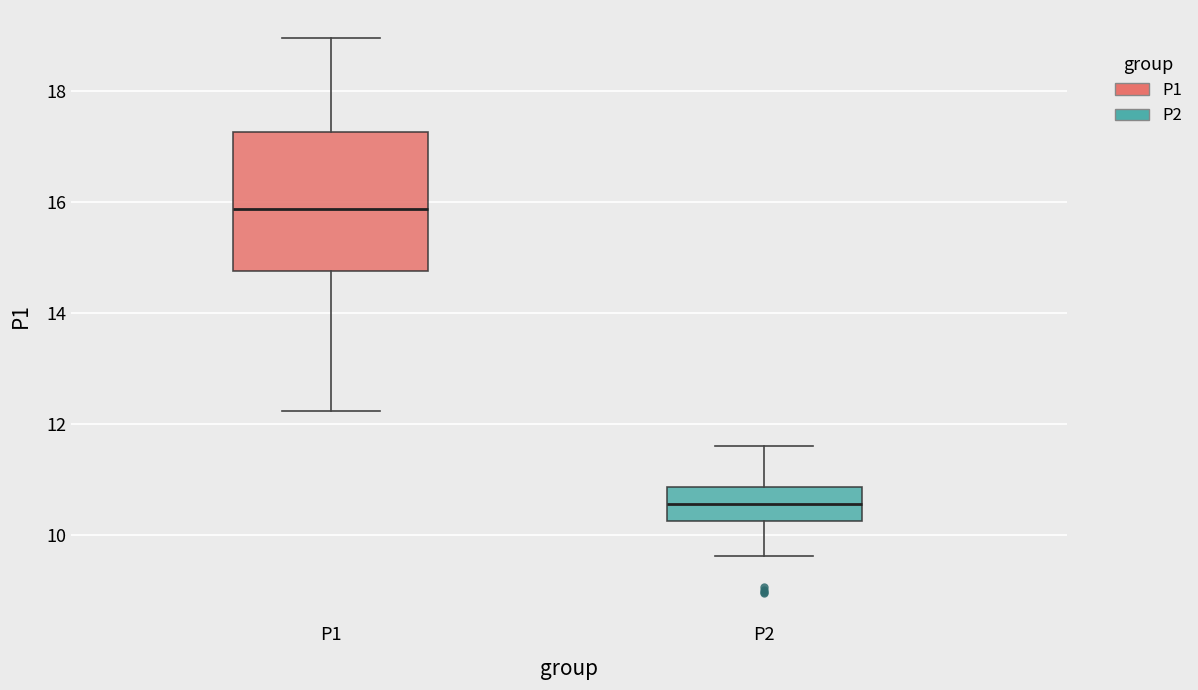

Reading left to right, read every box against the y-axis: the position of its median line, the range the box covers, and the ends of its whiskers. The values are not printed on the chart, so give them approximately, as read against the axis.

P1: median 15.8, box 14.8 to 17.2, whiskers 12.2 to 19.0
P2: median 10.6, box 10.2 to 10.8, whiskers 9.6 to 11.6